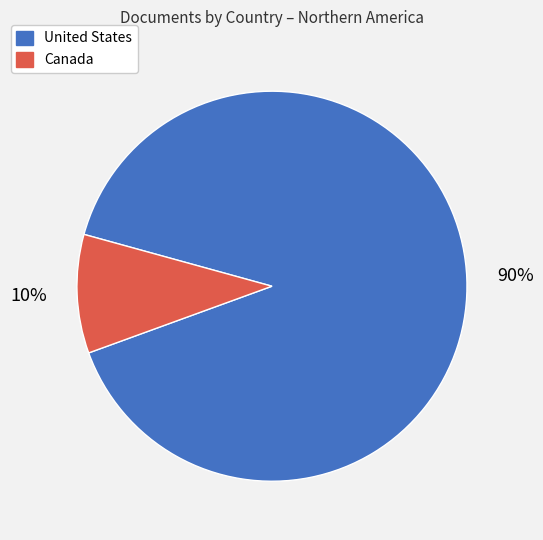

Between United States and Canada, which is larger?

United States